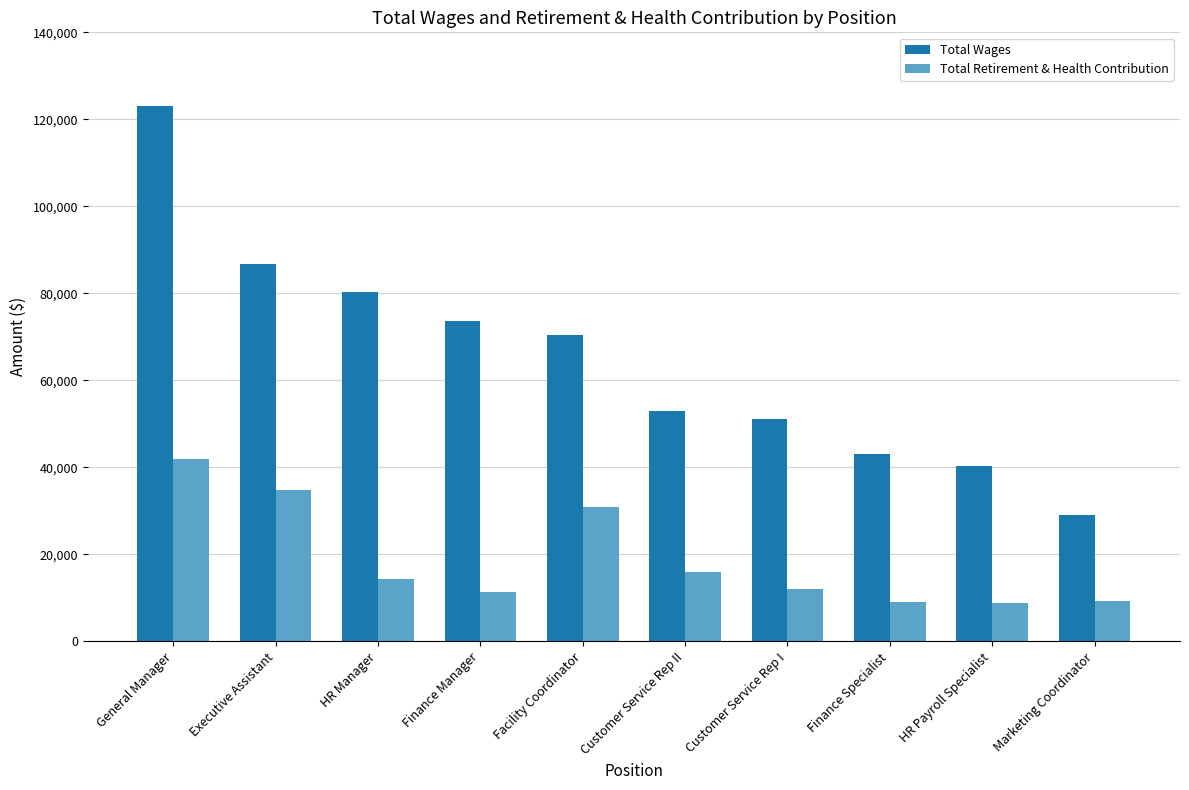

What are all the series names shown in the legend?

Total Wages, Total Retirement & Health Contribution